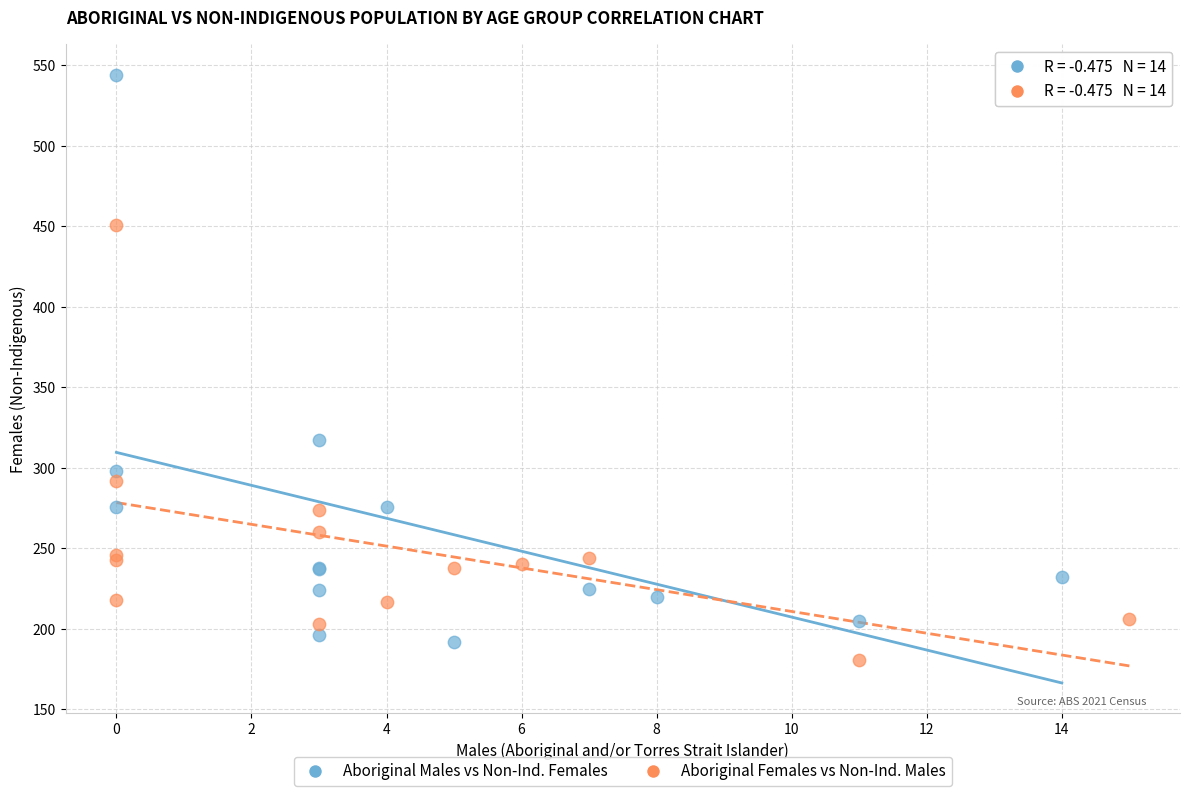

Which series contains the lowest Y value?

Aboriginal Females vs Non-Ind. Males